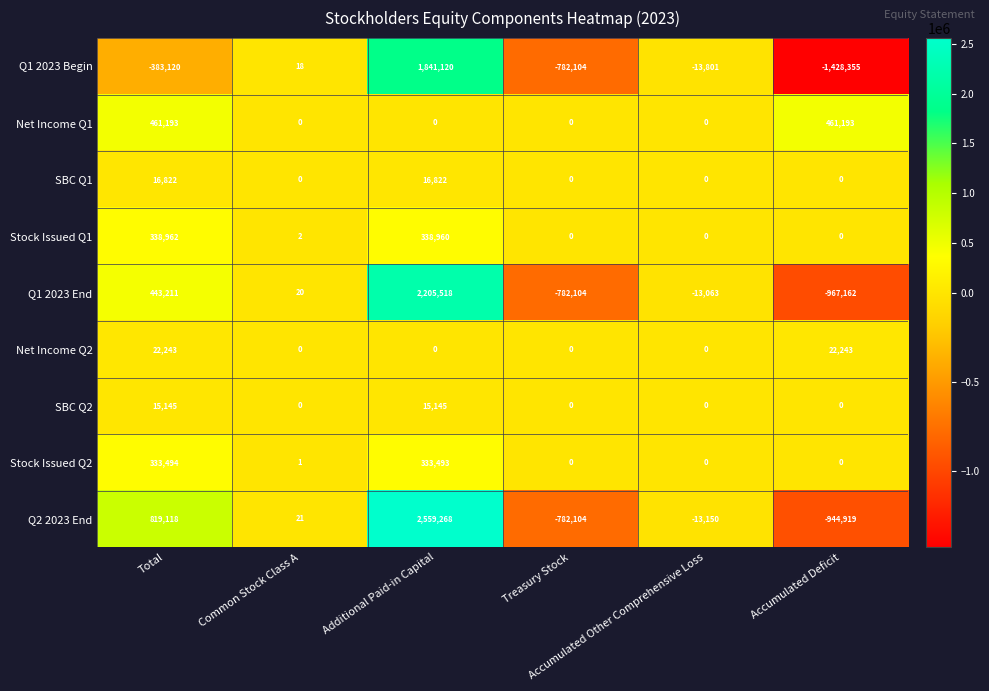

Which series has the widest spread of values?

Q2 2023 End